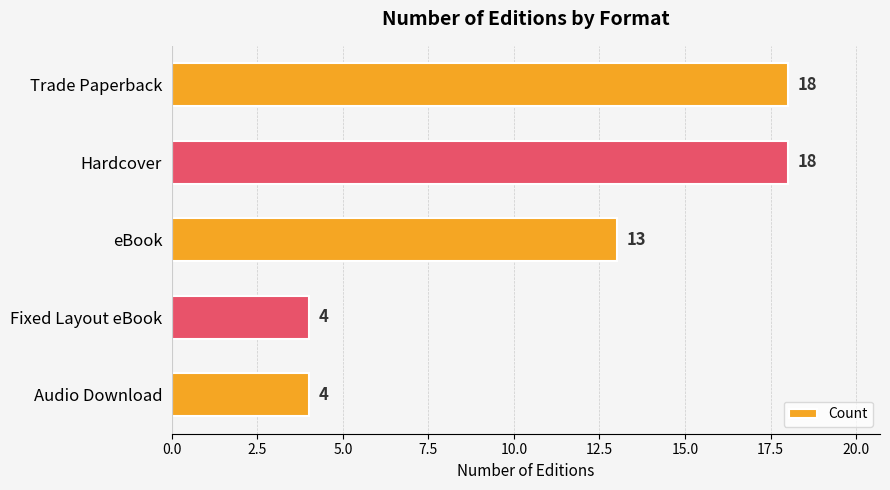

How many categories are shown in the chart?

5